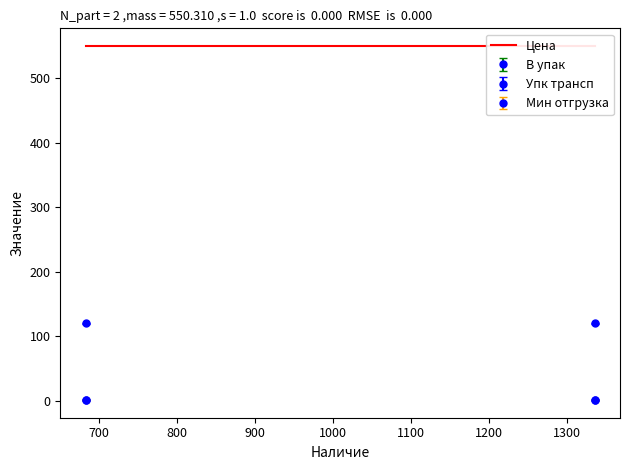

Where is Упк трансп nearest to the value 120?

1335